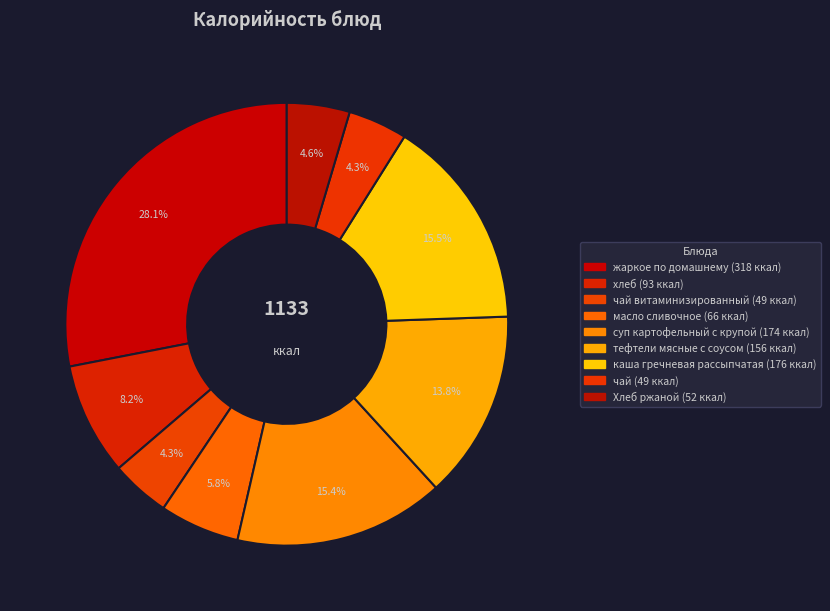

How many slices are in this pie chart?

9